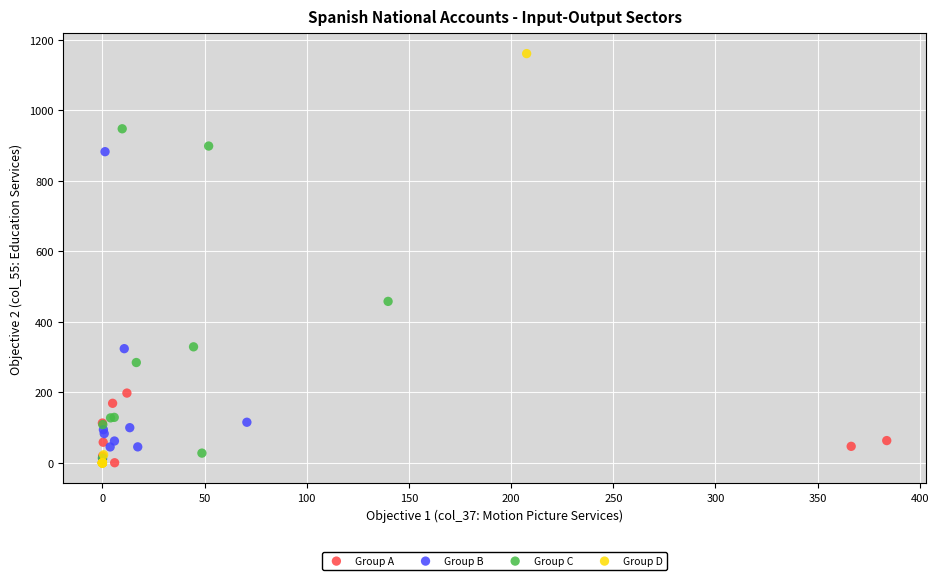

What are all the series names shown in the legend?

Group A, Group B, Group C, Group D